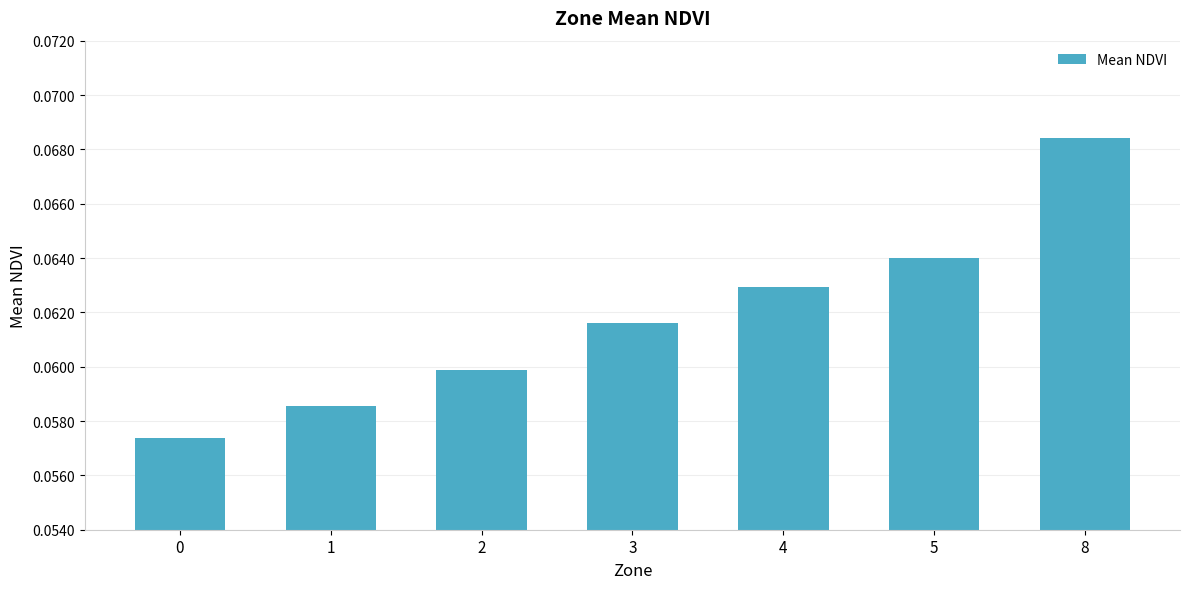

List the labels in order of value, smallest first.

0, 1, 2, 3, 4, 5, 8